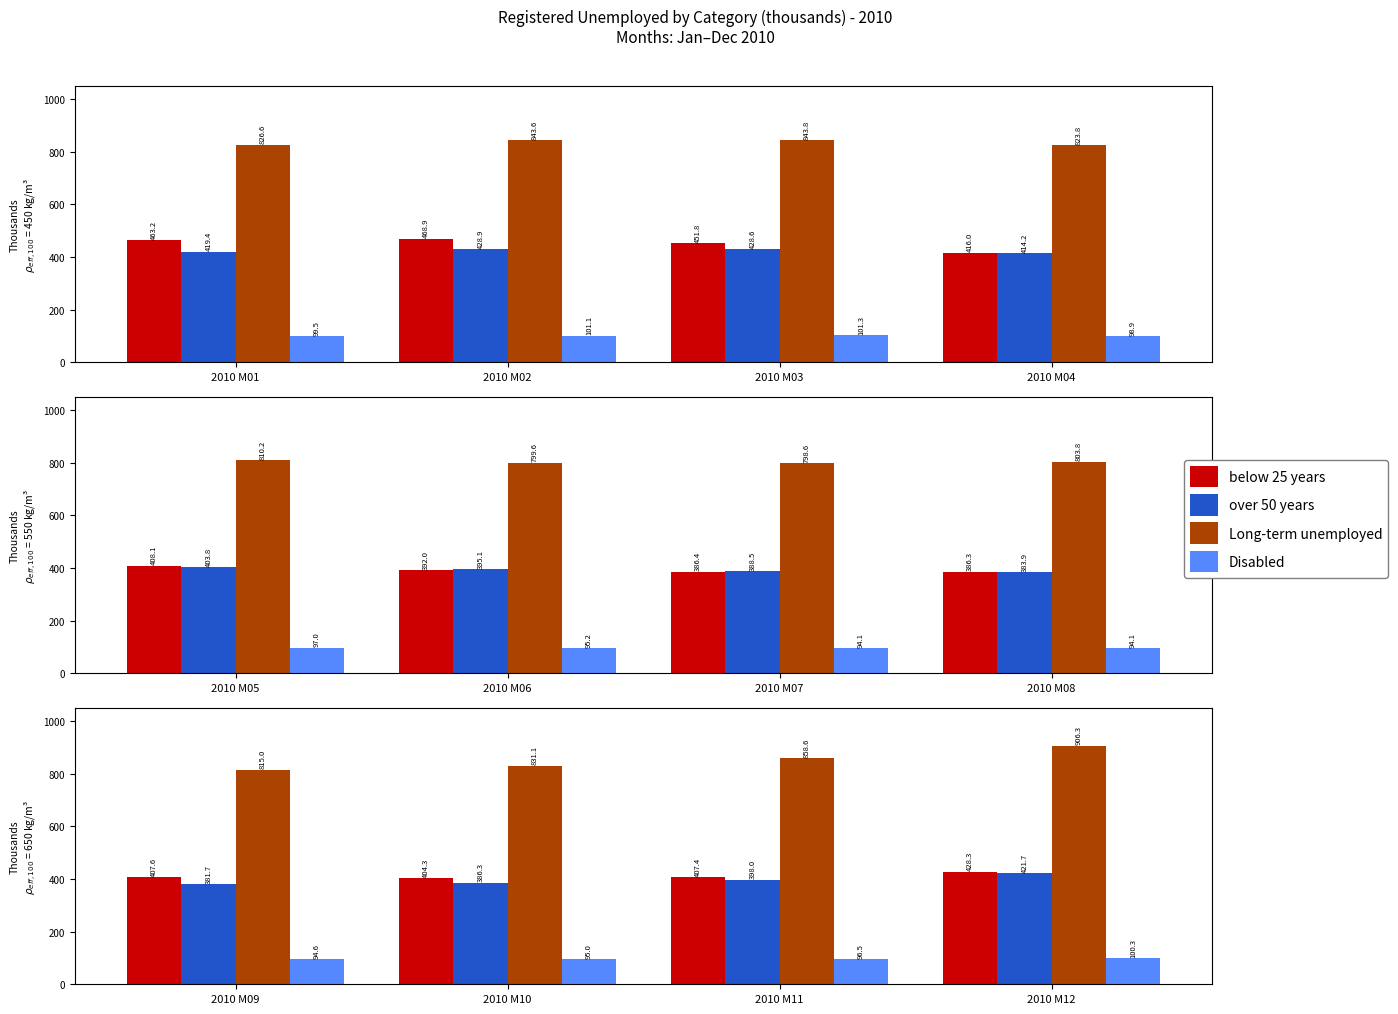

Is the value of below 25 years at 2010 M11 greater than the value of Long-term unemployed at 2010 M10?

No